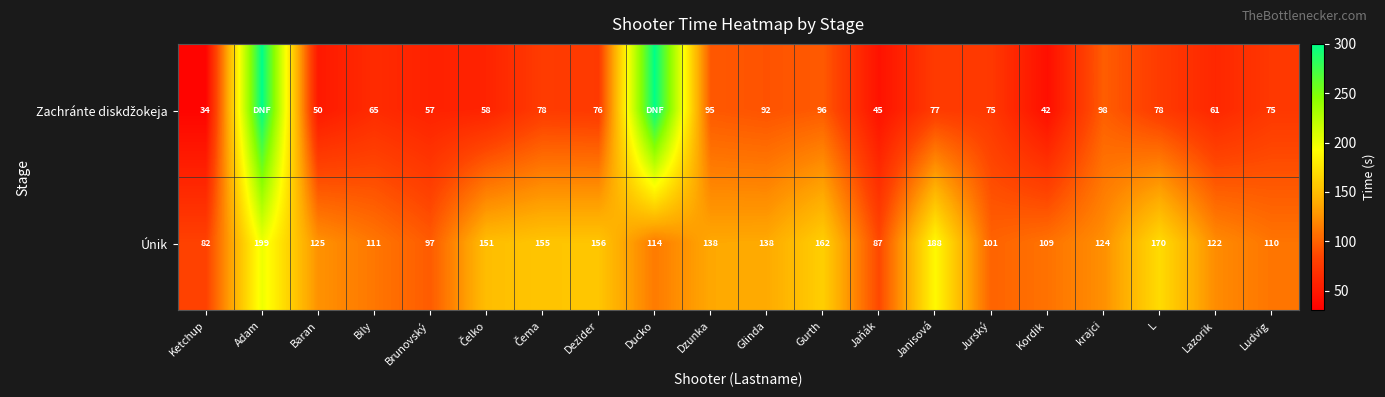

Which series changed the most between Baran and L?

Únik